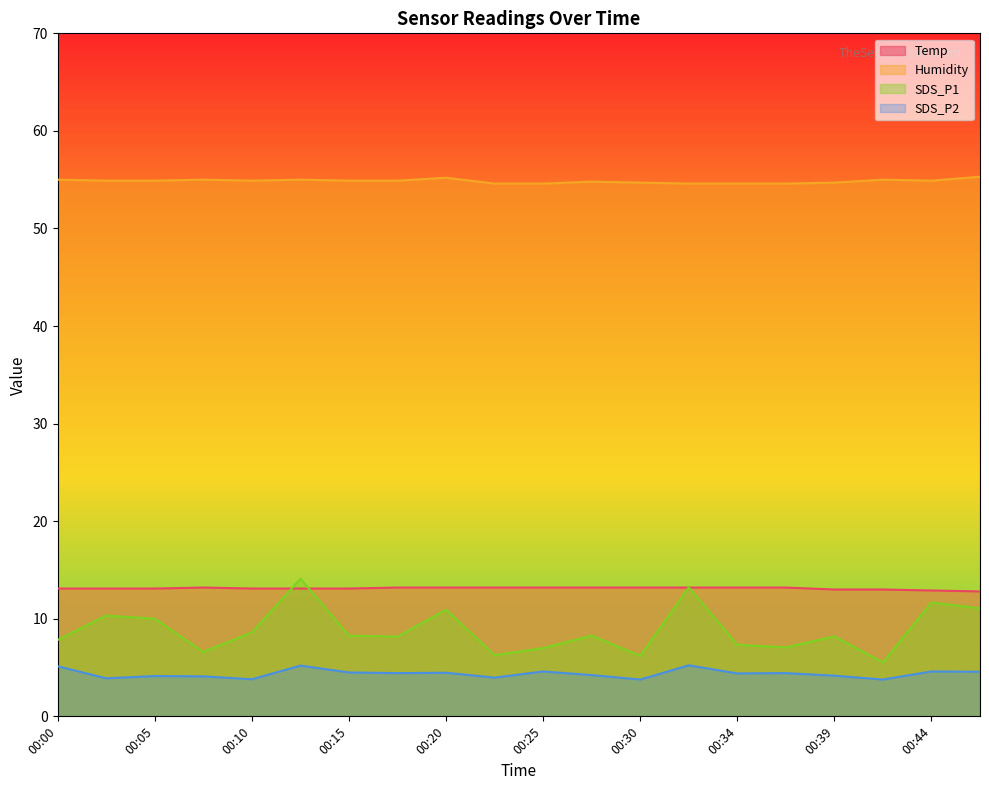

Which series has the widest spread of values?

SDS_P1